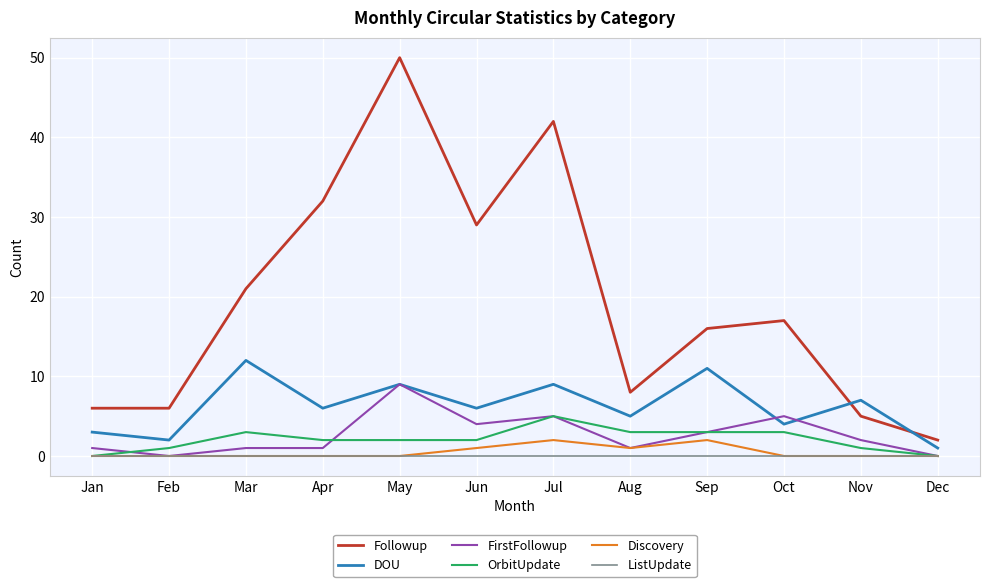

What is the sum of all FirstFollowup values?

32